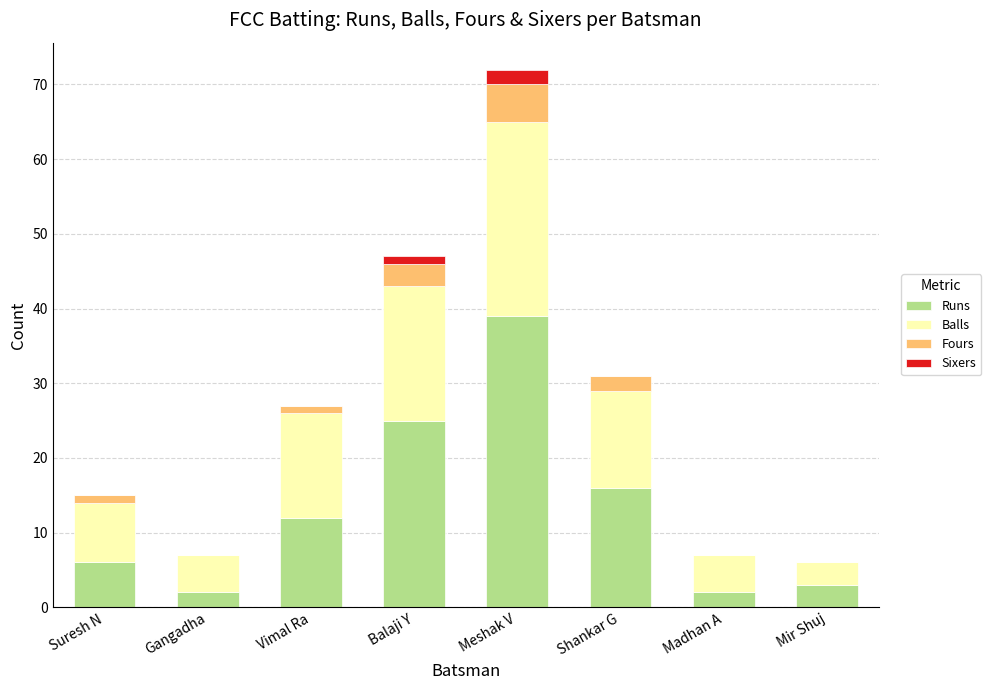

What is the maximum value for Runs?

39